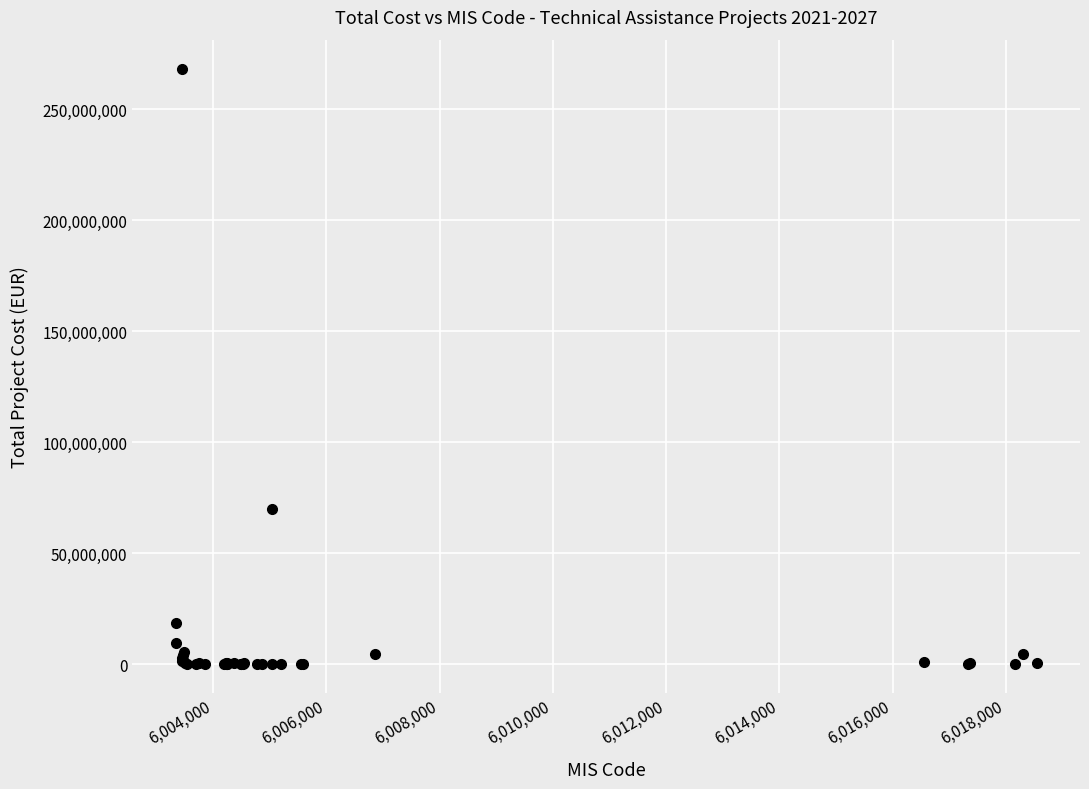

What Y value in the scatter plot is closest to 134100000?

70000000.0